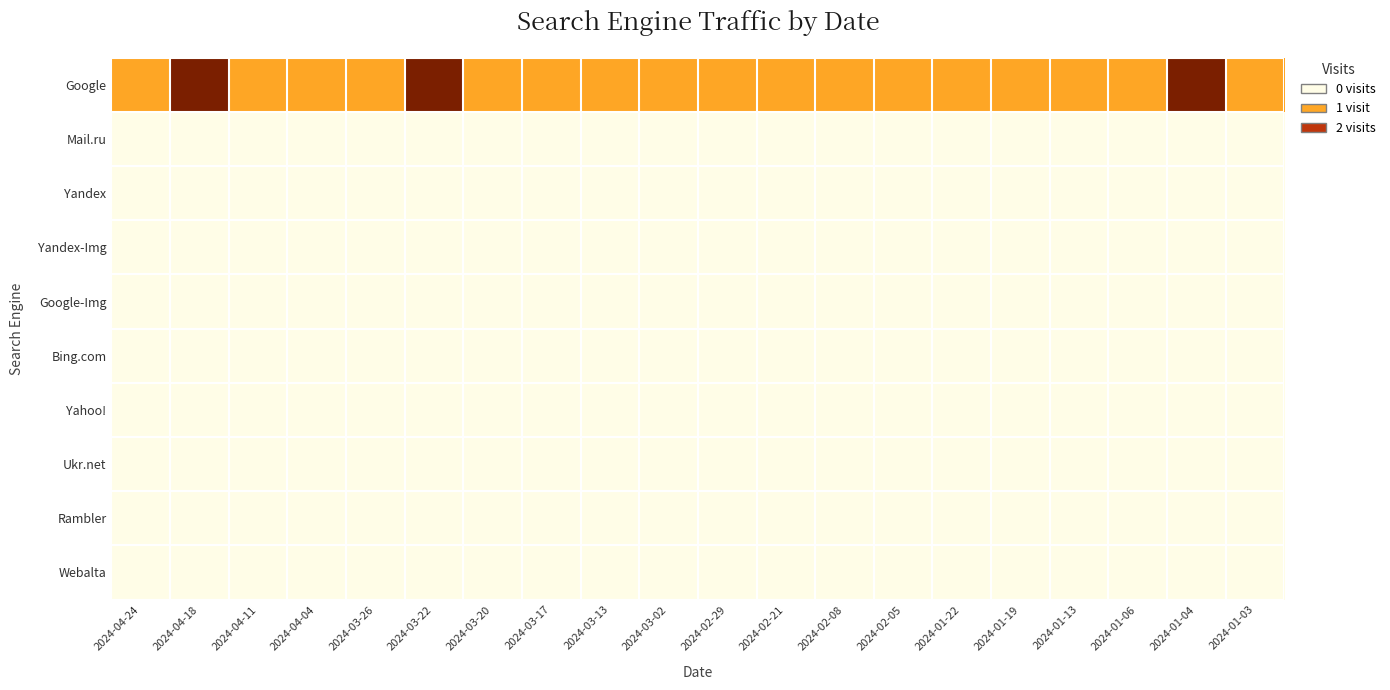

Reading left to right, what are all the values shown in this chart?

Google: 2024-04-24=1	2024-04-18=2	2024-04-11=1	2024-04-04=1	2024-03-26=1	2024-03-22=2	2024-03-20=1	2024-03-17=1	2024-03-13=1	2024-03-02=1	2024-02-29=1	2024-02-21=1	2024-02-08=1	2024-02-05=1	2024-01-22=1	2024-01-19=1	2024-01-13=1	2024-01-06=1	2024-01-04=2	2024-01-03=1
Mail.ru: 2024-04-24=0	2024-04-18=0	2024-04-11=0	2024-04-04=0	2024-03-26=0	2024-03-22=0	2024-03-20=0	2024-03-17=0	2024-03-13=0	2024-03-02=0	2024-02-29=0	2024-02-21=0	2024-02-08=0	2024-02-05=0	2024-01-22=0	2024-01-19=0	2024-01-13=0	2024-01-06=0	2024-01-04=0	2024-01-03=0
Yandex: 2024-04-24=0	2024-04-18=0	2024-04-11=0	2024-04-04=0	2024-03-26=0	2024-03-22=0	2024-03-20=0	2024-03-17=0	2024-03-13=0	2024-03-02=0	2024-02-29=0	2024-02-21=0	2024-02-08=0	2024-02-05=0	2024-01-22=0	2024-01-19=0	2024-01-13=0	2024-01-06=0	2024-01-04=0	2024-01-03=0
Yandex-Img: 2024-04-24=0	2024-04-18=0	2024-04-11=0	2024-04-04=0	2024-03-26=0	2024-03-22=0	2024-03-20=0	2024-03-17=0	2024-03-13=0	2024-03-02=0	2024-02-29=0	2024-02-21=0	2024-02-08=0	2024-02-05=0	2024-01-22=0	2024-01-19=0	2024-01-13=0	2024-01-06=0	2024-01-04=0	2024-01-03=0
Google-Img: 2024-04-24=0	2024-04-18=0	2024-04-11=0	2024-04-04=0	2024-03-26=0	2024-03-22=0	2024-03-20=0	2024-03-17=0	2024-03-13=0	2024-03-02=0	2024-02-29=0	2024-02-21=0	2024-02-08=0	2024-02-05=0	2024-01-22=0	2024-01-19=0	2024-01-13=0	2024-01-06=0	2024-01-04=0	2024-01-03=0
Bing.com: 2024-04-24=0	2024-04-18=0	2024-04-11=0	2024-04-04=0	2024-03-26=0	2024-03-22=0	2024-03-20=0	2024-03-17=0	2024-03-13=0	2024-03-02=0	2024-02-29=0	2024-02-21=0	2024-02-08=0	2024-02-05=0	2024-01-22=0	2024-01-19=0	2024-01-13=0	2024-01-06=0	2024-01-04=0	2024-01-03=0
Yahoo!: 2024-04-24=0	2024-04-18=0	2024-04-11=0	2024-04-04=0	2024-03-26=0	2024-03-22=0	2024-03-20=0	2024-03-17=0	2024-03-13=0	2024-03-02=0	2024-02-29=0	2024-02-21=0	2024-02-08=0	2024-02-05=0	2024-01-22=0	2024-01-19=0	2024-01-13=0	2024-01-06=0	2024-01-04=0	2024-01-03=0
Ukr.net: 2024-04-24=0	2024-04-18=0	2024-04-11=0	2024-04-04=0	2024-03-26=0	2024-03-22=0	2024-03-20=0	2024-03-17=0	2024-03-13=0	2024-03-02=0	2024-02-29=0	2024-02-21=0	2024-02-08=0	2024-02-05=0	2024-01-22=0	2024-01-19=0	2024-01-13=0	2024-01-06=0	2024-01-04=0	2024-01-03=0
Rambler: 2024-04-24=0	2024-04-18=0	2024-04-11=0	2024-04-04=0	2024-03-26=0	2024-03-22=0	2024-03-20=0	2024-03-17=0	2024-03-13=0	2024-03-02=0	2024-02-29=0	2024-02-21=0	2024-02-08=0	2024-02-05=0	2024-01-22=0	2024-01-19=0	2024-01-13=0	2024-01-06=0	2024-01-04=0	2024-01-03=0
Webalta: 2024-04-24=0	2024-04-18=0	2024-04-11=0	2024-04-04=0	2024-03-26=0	2024-03-22=0	2024-03-20=0	2024-03-17=0	2024-03-13=0	2024-03-02=0	2024-02-29=0	2024-02-21=0	2024-02-08=0	2024-02-05=0	2024-01-22=0	2024-01-19=0	2024-01-13=0	2024-01-06=0	2024-01-04=0	2024-01-03=0